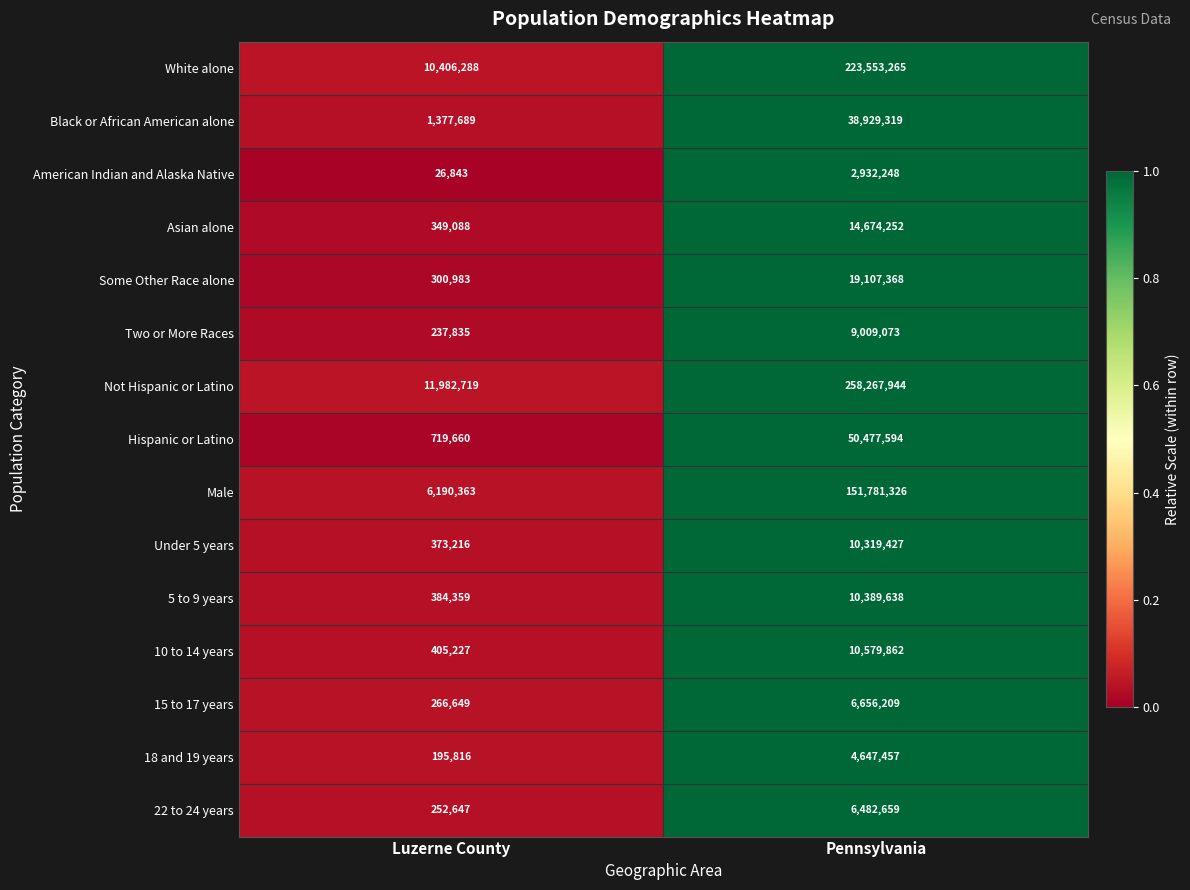

List the series in order of their peak value, lowest first.

American Indian and Alaska Native, 18 and 19 years, 22 to 24 years, 15 to 17 years, Two or More Races, Under 5 years, 5 to 9 years, 10 to 14 years, Asian alone, Some Other Race alone, Black or African American alone, Hispanic or Latino, Male, White alone, Not Hispanic or Latino